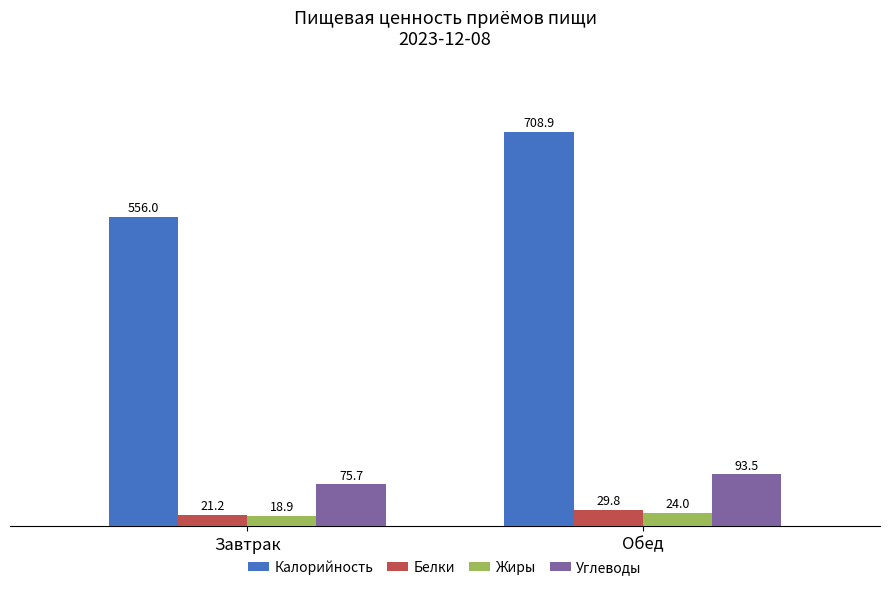

Reading right to left, what are all the values shown in this chart?

Калорийность: Обед=708.9	Завтрак=556.0
Белки: Обед=29.8	Завтрак=21.2
Жиры: Обед=24.0	Завтрак=18.9
Углеводы: Обед=93.5	Завтрак=75.7